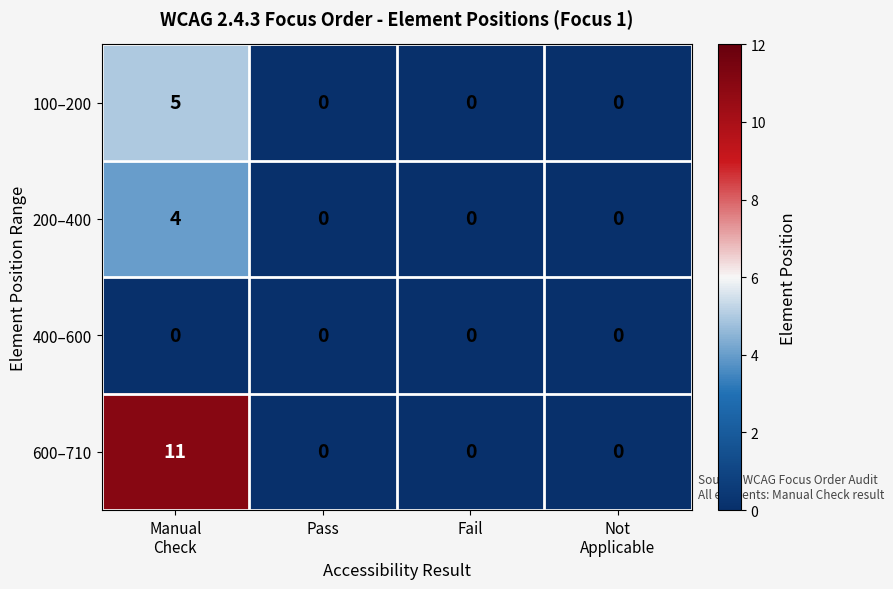

Reading left to right, what are all the values shown in this chart?

100–200: 5	0	0	0
200–400: 4	0	0	0
400–600: 0	0	0	0
600–710: 11	0	0	0